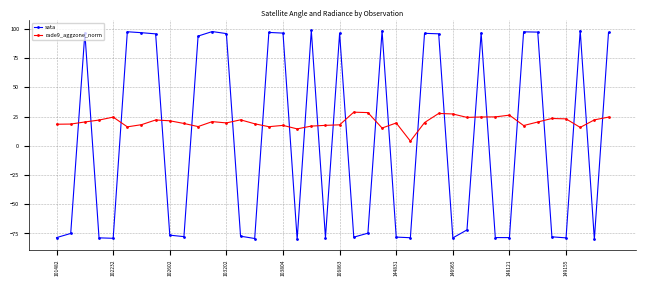

Which series has the largest range (max minus min)?

sata